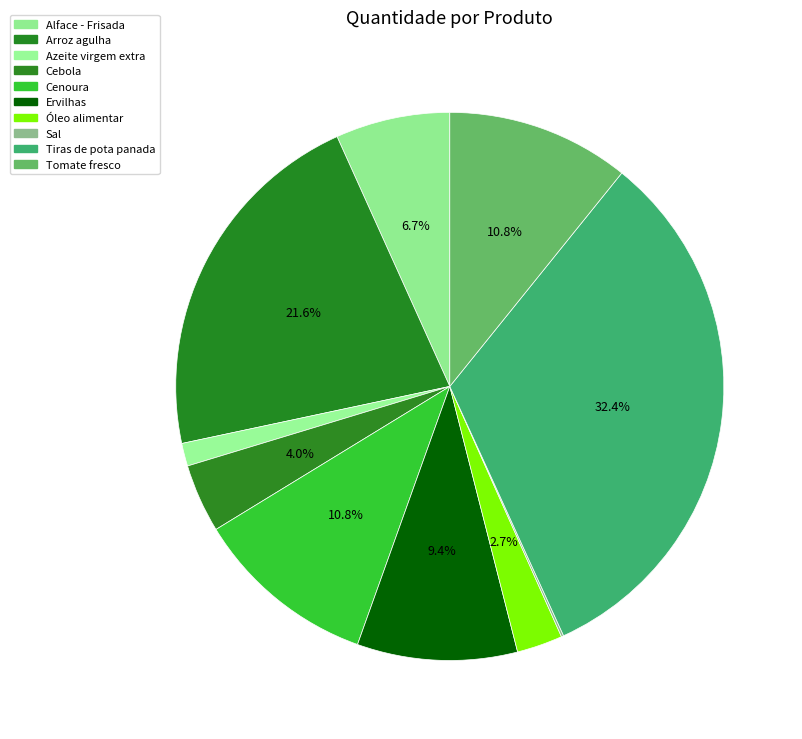

Which has a higher value, Tomate fresco or Ervilhas?

Tomate fresco